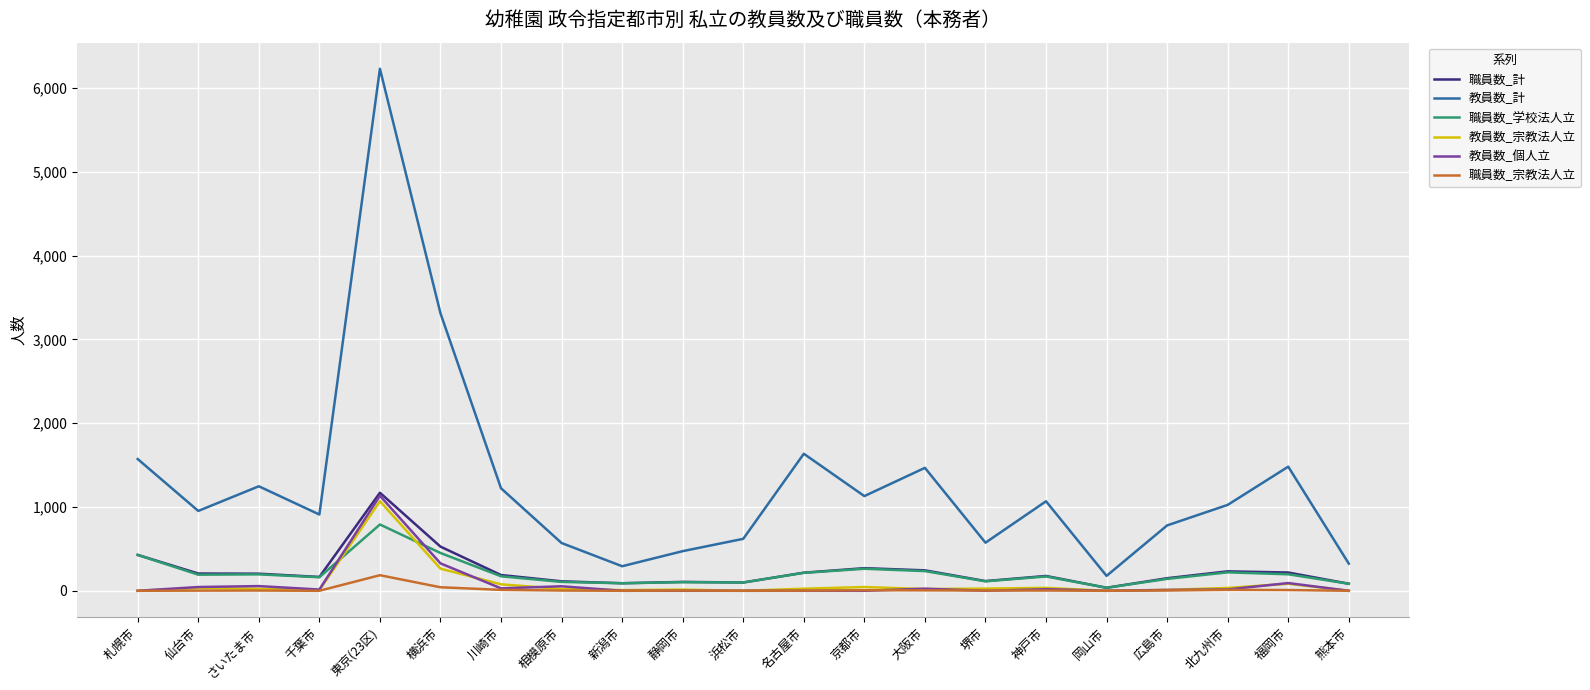

Between 大阪市 and 熊本市, which series saw the biggest shift?

教員数_計